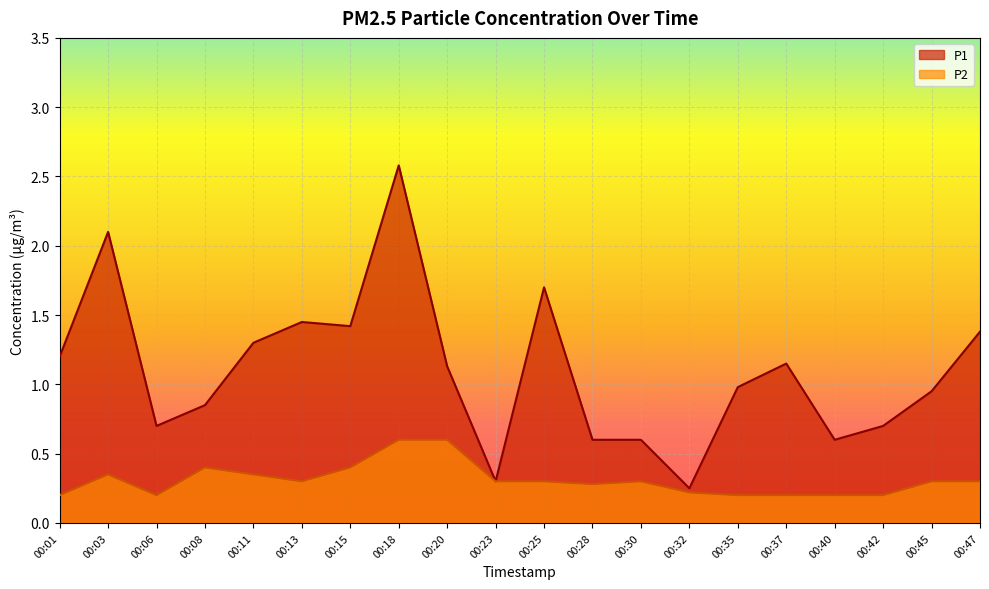

The value of P1 at 00:06 is 0.7. True or false?

True